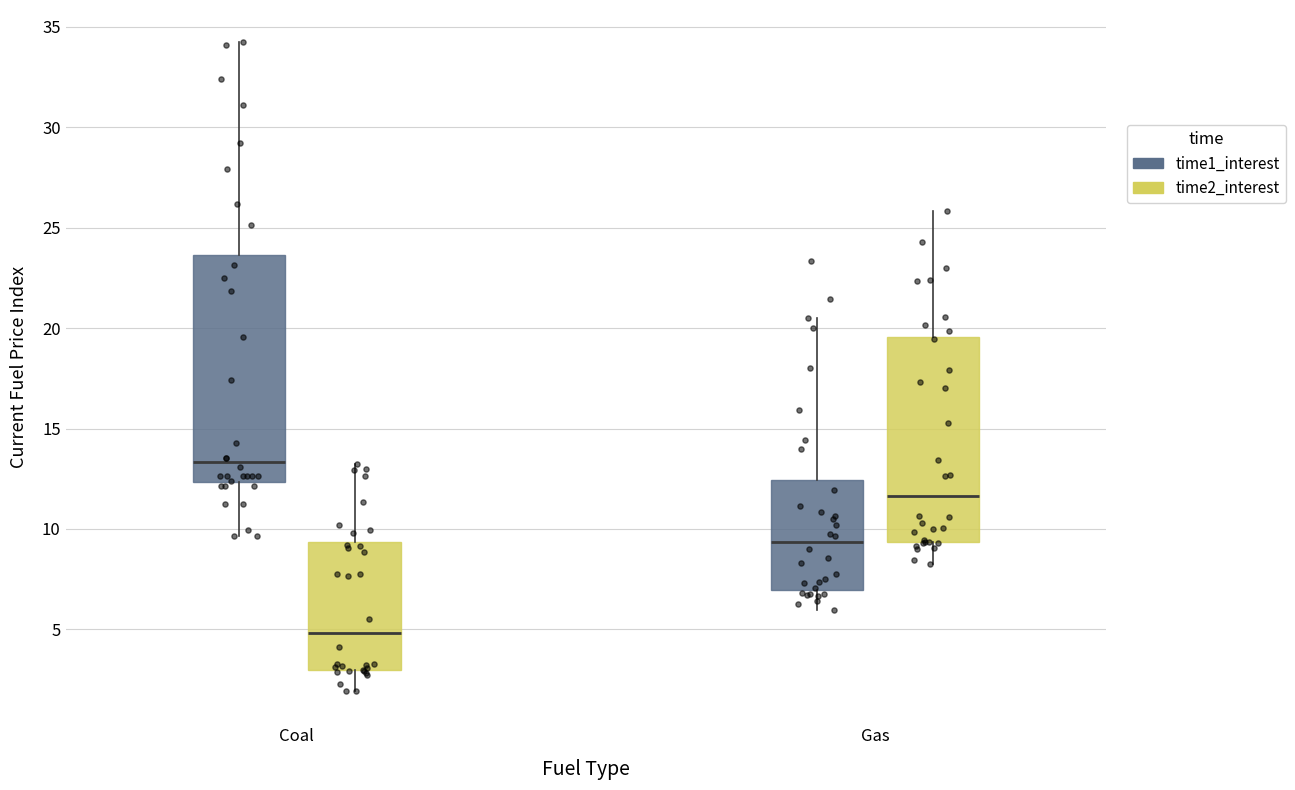

Where does the median line of the box for Coal (time2_interest) sit on the y-axis? The values are not printed on the chart, so give them approximately, as read against the axis.

5.0